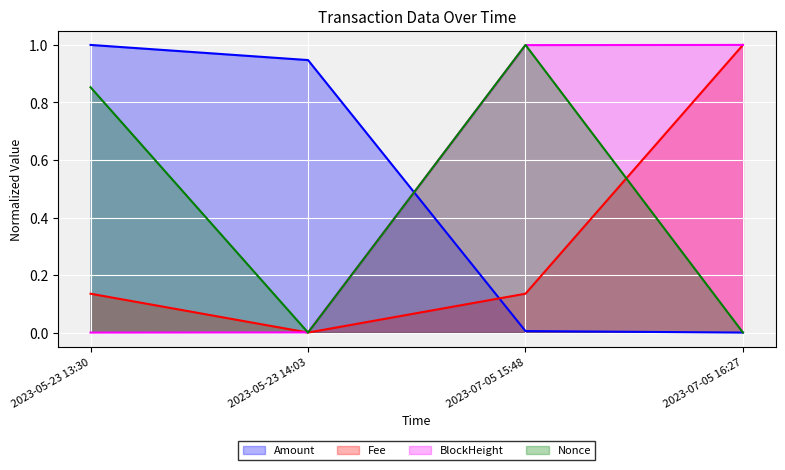

Reading right to left, what are all the values shown in this chart?

Amount: 2023-07-05 16:27=0.0	2023-07-05 15:48=0.0	2023-05-23 14:03=0.9	2023-05-23 13:30=1.0
Fee: 2023-07-05 16:27=1.0	2023-07-05 15:48=0.1	2023-05-23 14:03=0.0	2023-05-23 13:30=0.1
BlockHeight: 2023-07-05 16:27=1.0	2023-07-05 15:48=1.0	2023-05-23 14:03=0.0	2023-05-23 13:30=0.0
Nonce: 2023-07-05 16:27=0.0	2023-07-05 15:48=1.0	2023-05-23 14:03=0.0	2023-05-23 13:30=0.9